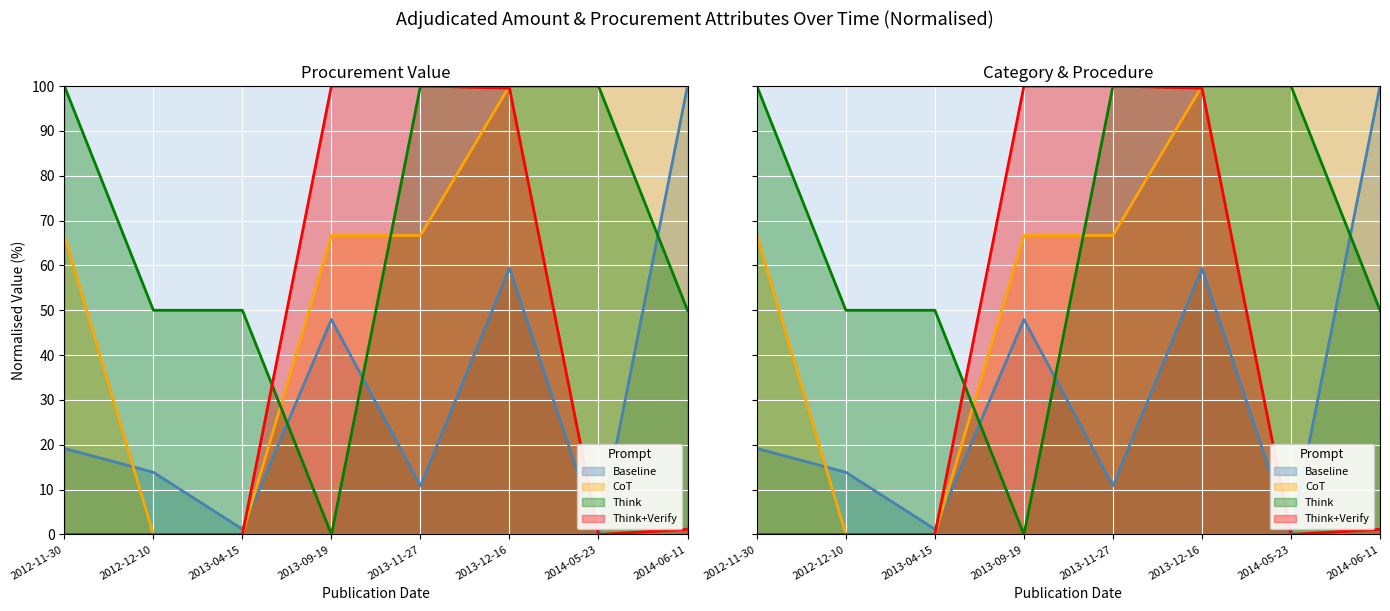

Which has a higher value, 2012-11-30 or 2013-12-16?

2013-12-16